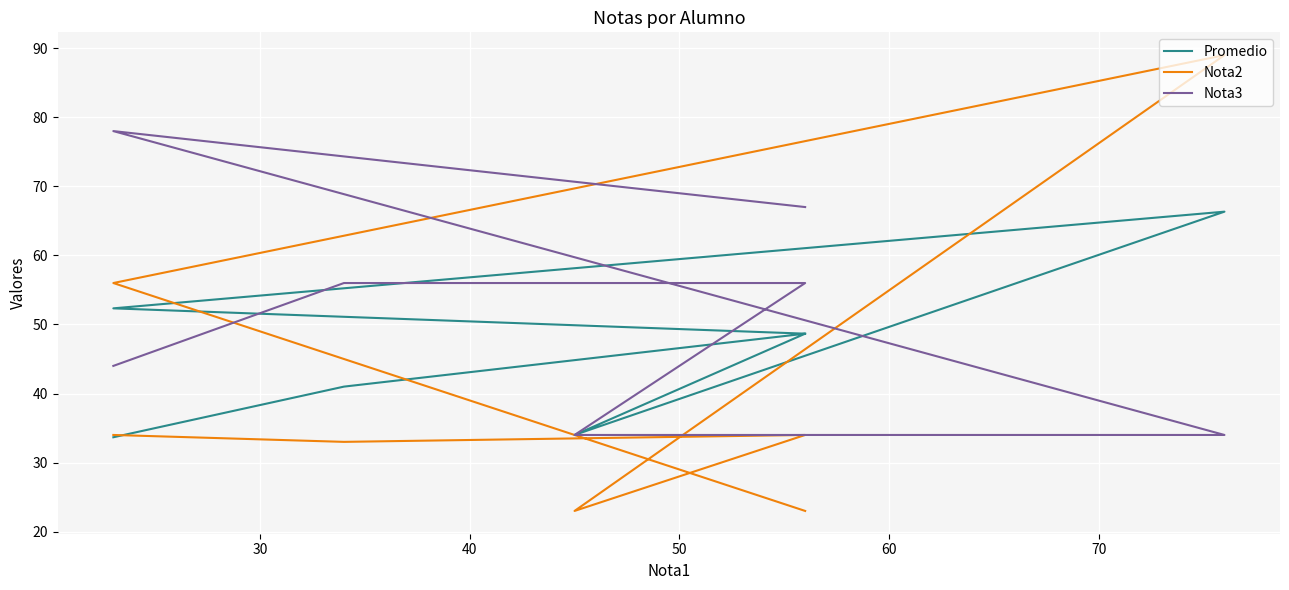

How many Nota3 values are between 34 and 67?

6